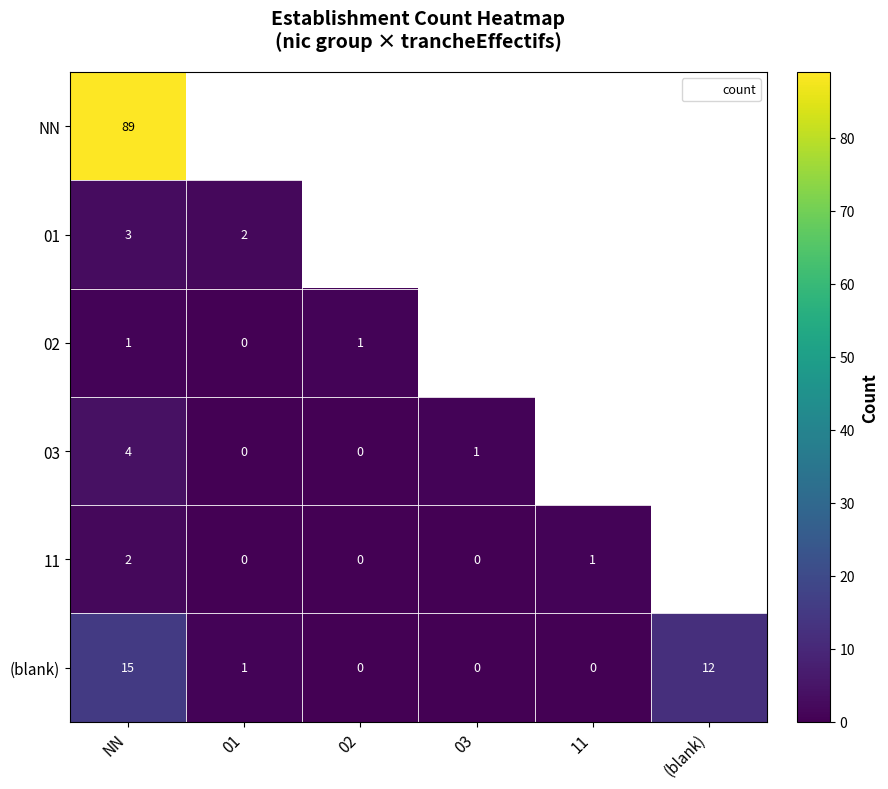

Count the number of data series in this chart.

6